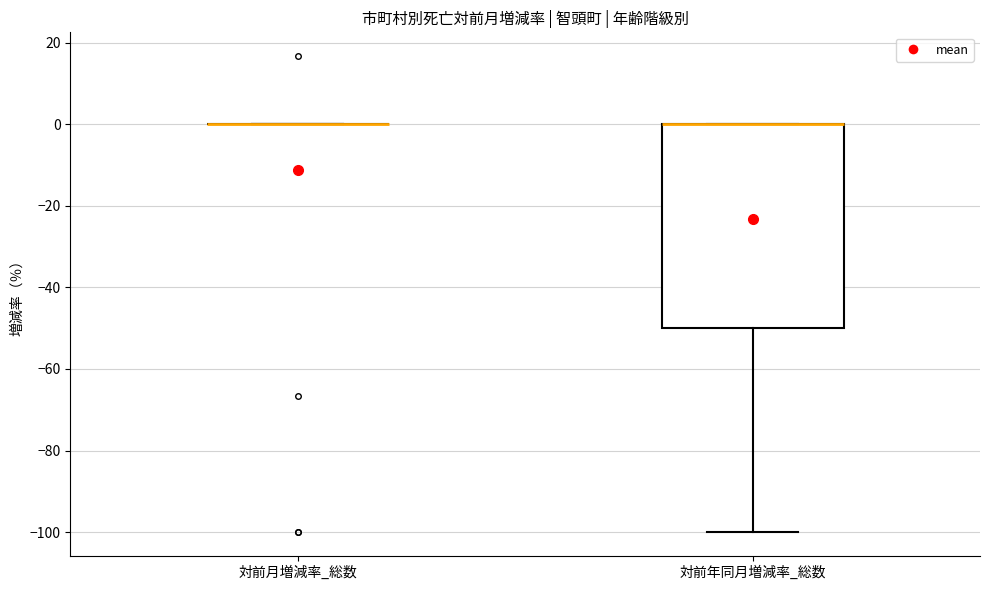

Which box is the tallest, from its lower edge to its upper edge?

対前年同月増減率_総数